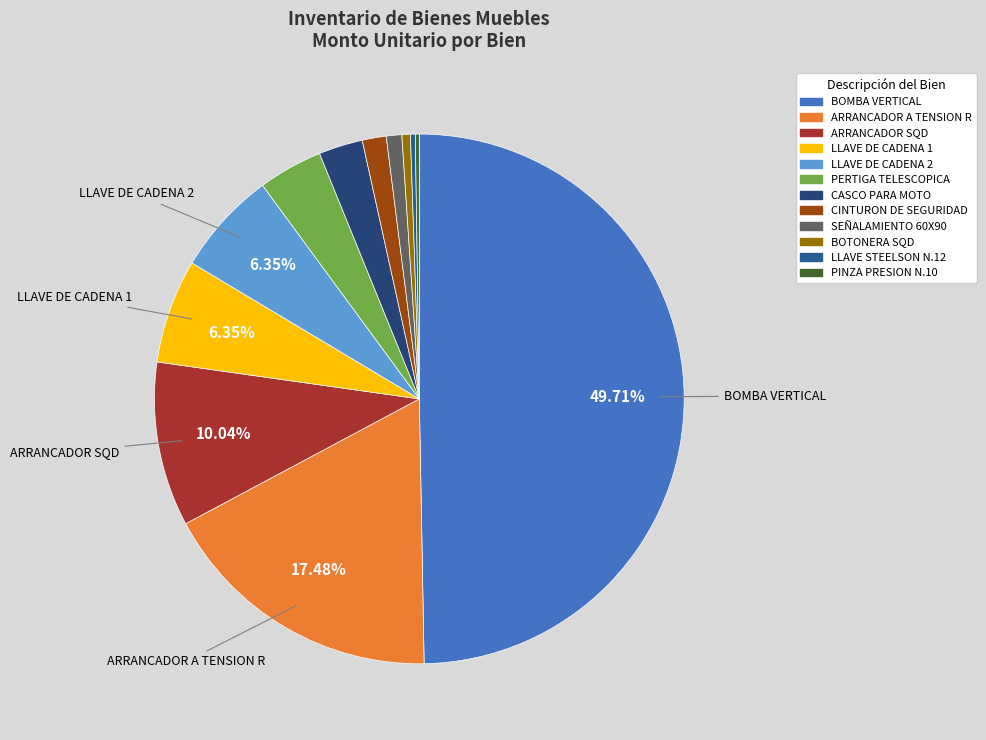

To the nearest percent, what is the average slice percentage?

8%